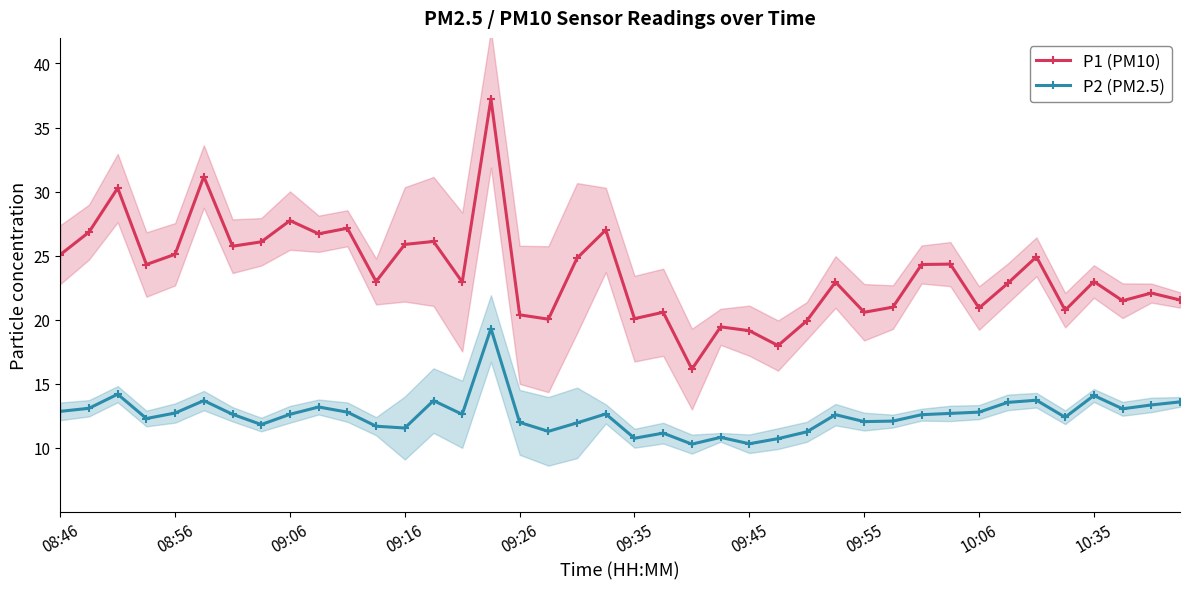

What are all the series names shown in the legend?

P1 (PM10), P2 (PM2.5)